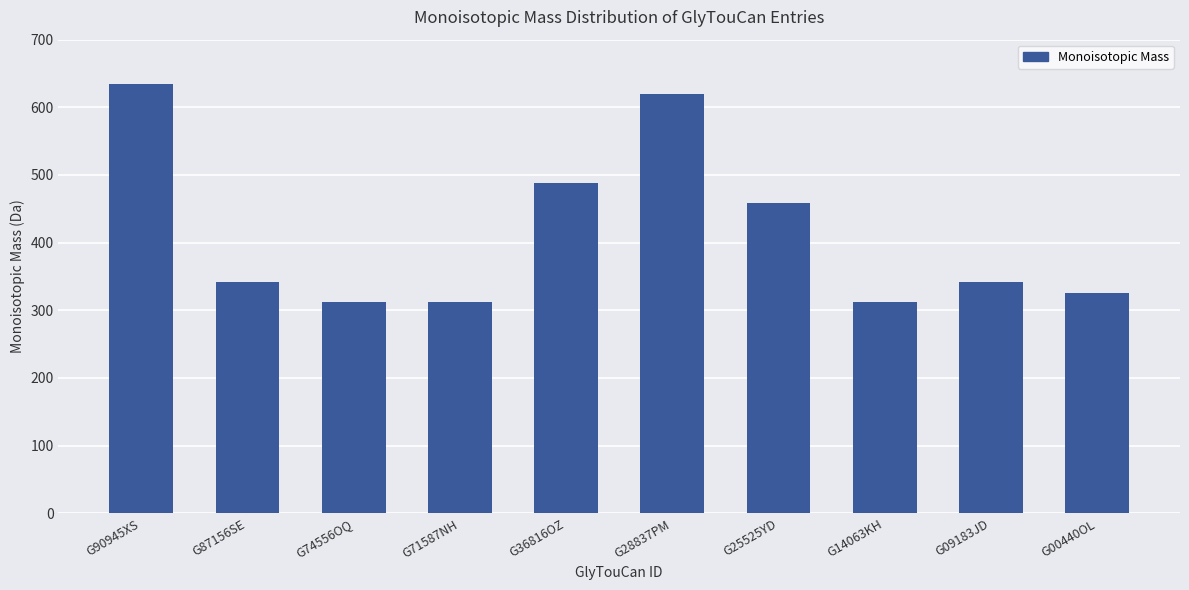

Between G90945XS and G09183JD, which is larger?

G90945XS